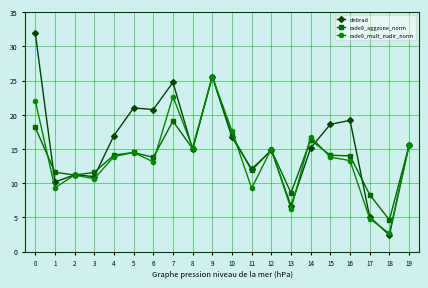

Is the value of rade9_aggzone_norm at 5 greater than the value of dnbrad at 10?

No